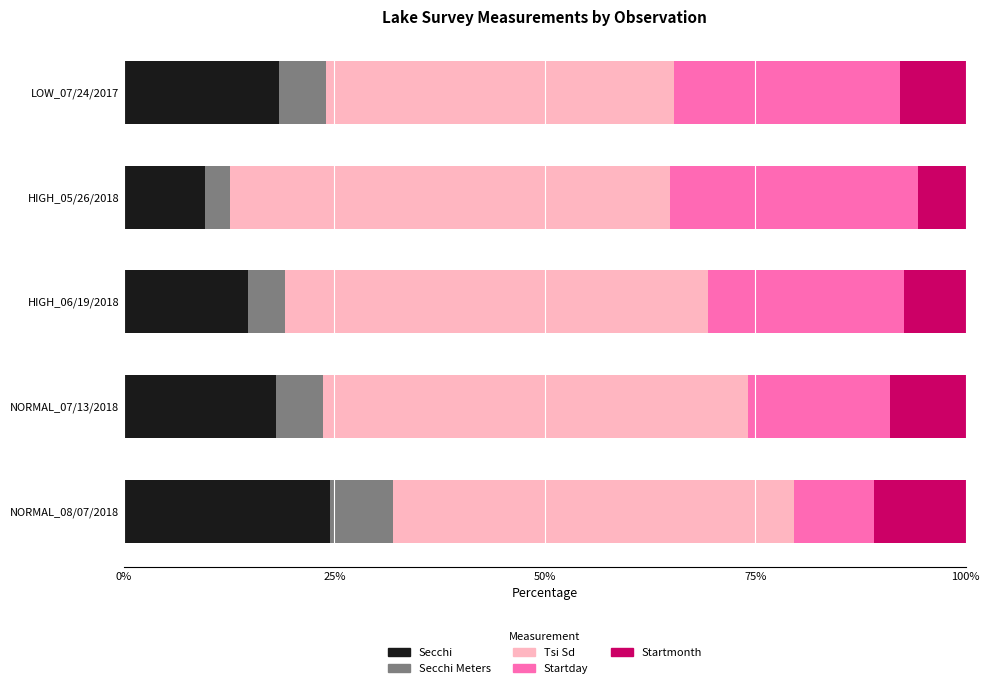

What is the maximum value for Secchi?

24.5